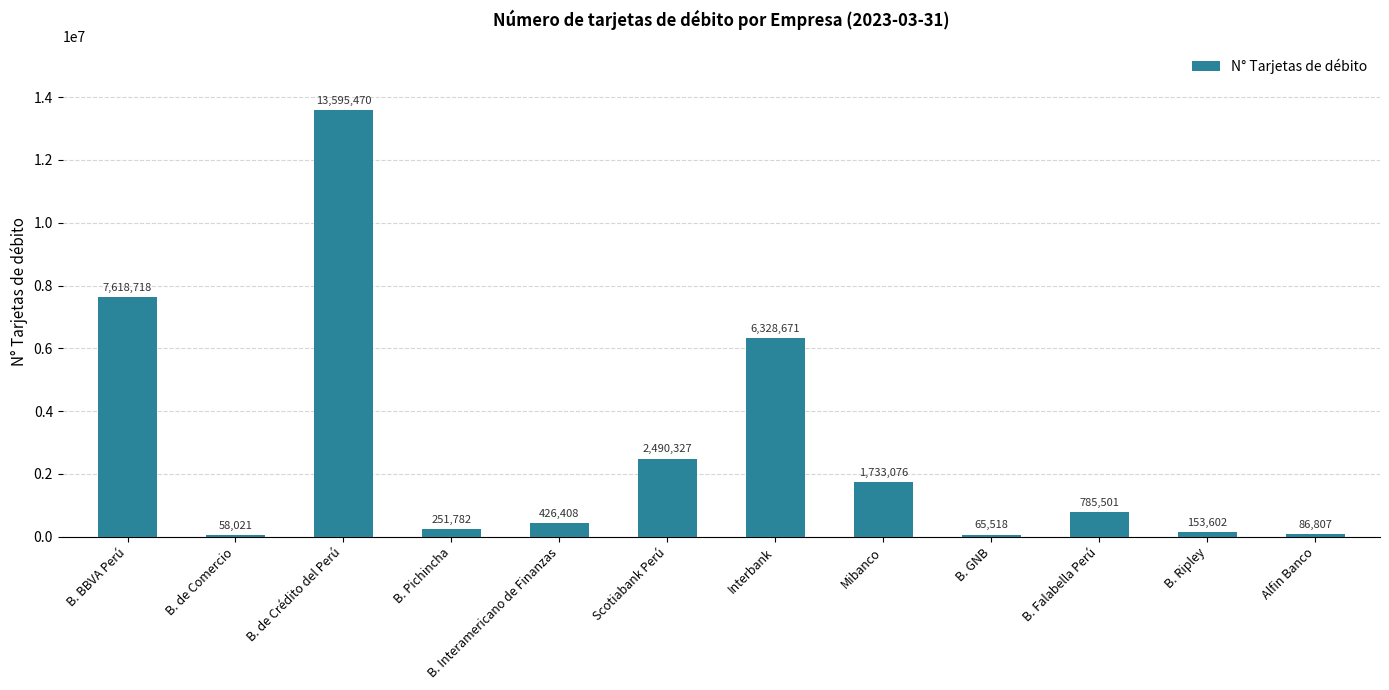

How many bars are there in total?

12